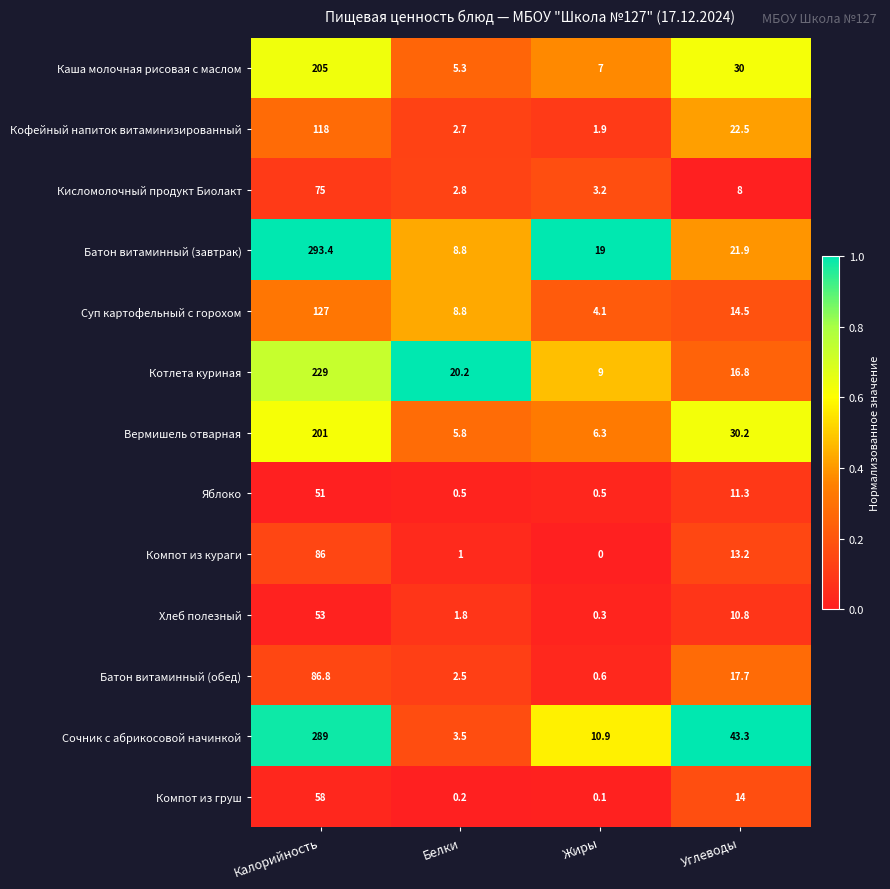

At which category is the sum across all series the highest?

Калорийность